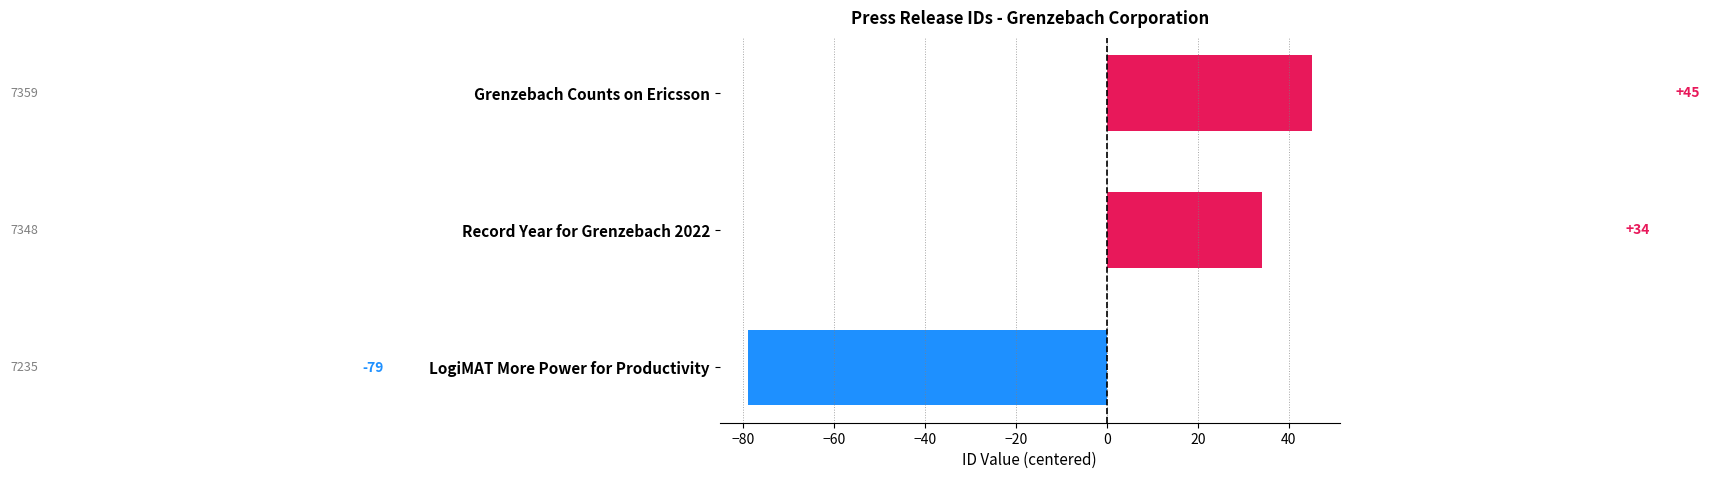

Reading top to bottom, extract all data points from this chart.

45	34	-79